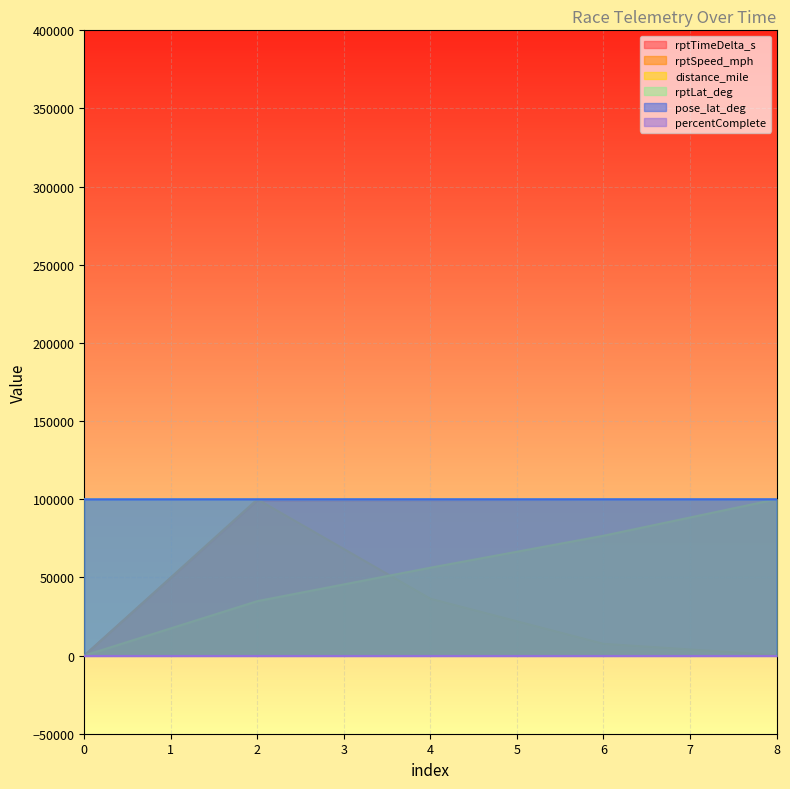

What value does the rptTimeDelta_s series have at 8?

100000.0